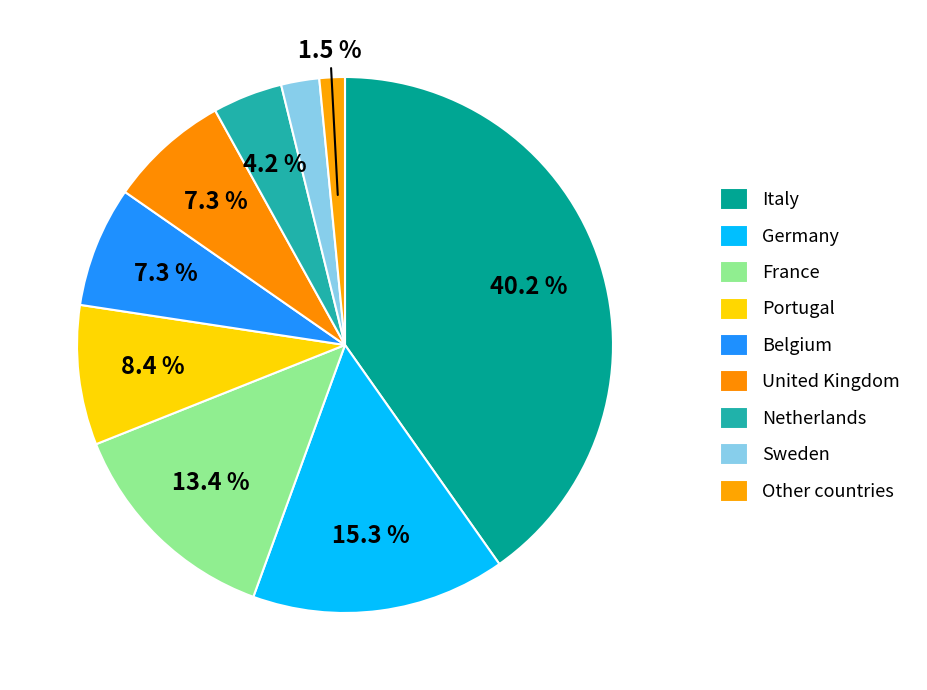

How many slices are in this pie chart?

9